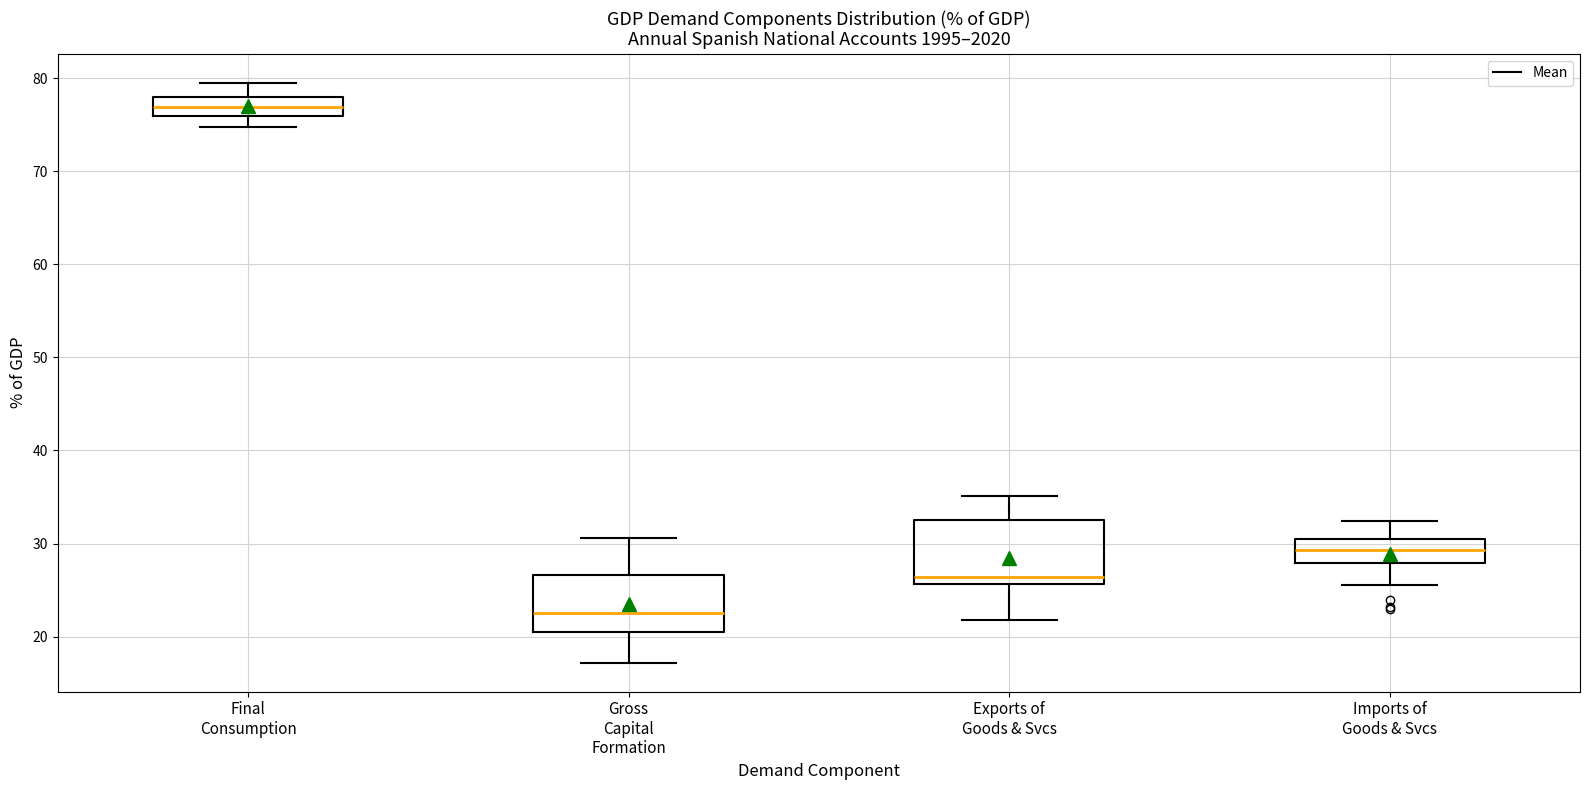

Reading left to right, transcribe this box plot: for each box, give where its median line is, the range the box spans, and where its two whiskers end, as read against the y-axis. The values are not printed on the chart, so give them approximately, as read against the axis.

Final Consumption: median 77, box 76 to 78, whiskers 75 to 80
Gross Capital Formation: median 23, box 21 to 27, whiskers 17 to 31
Exports of Goods & Svcs: median 26 (just above the box's lower edge), box 26 to 33, whiskers 22 to 35
Imports of Goods & Svcs: median 29, box 28 to 31, whiskers 26 to 32